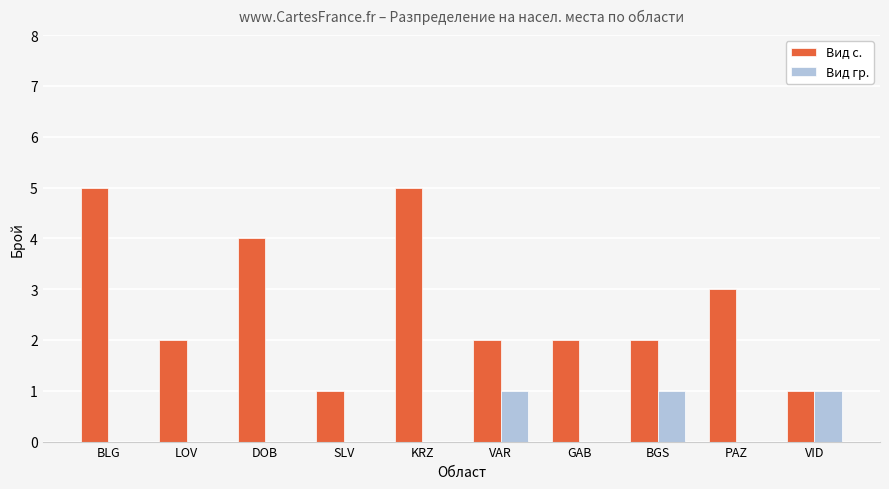

The Вид гр. series shows 0 at GAB. True or false?

True